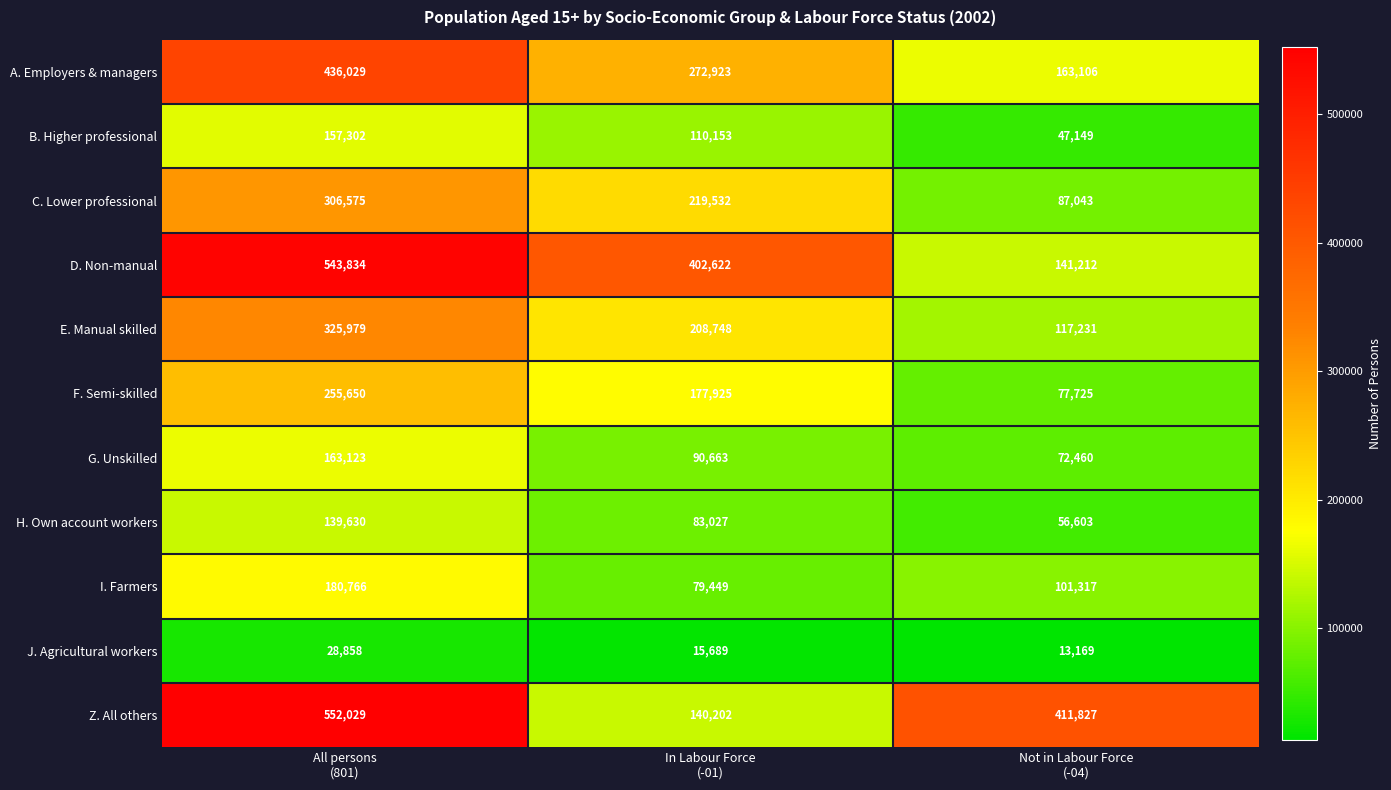

At how many categories does at least one series exceed 56030?

3